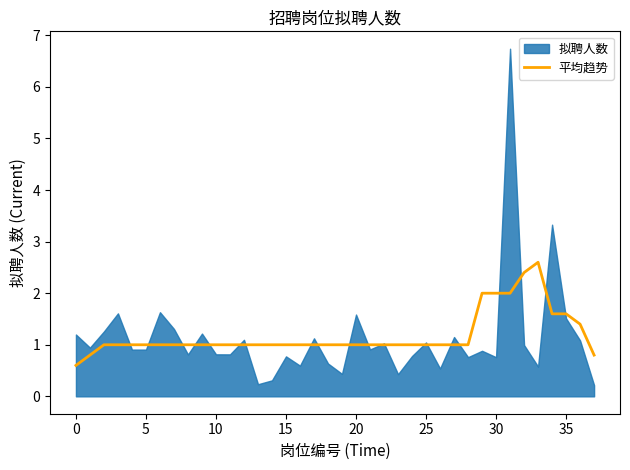

What is the maximum value for 平均趋势?

2.6